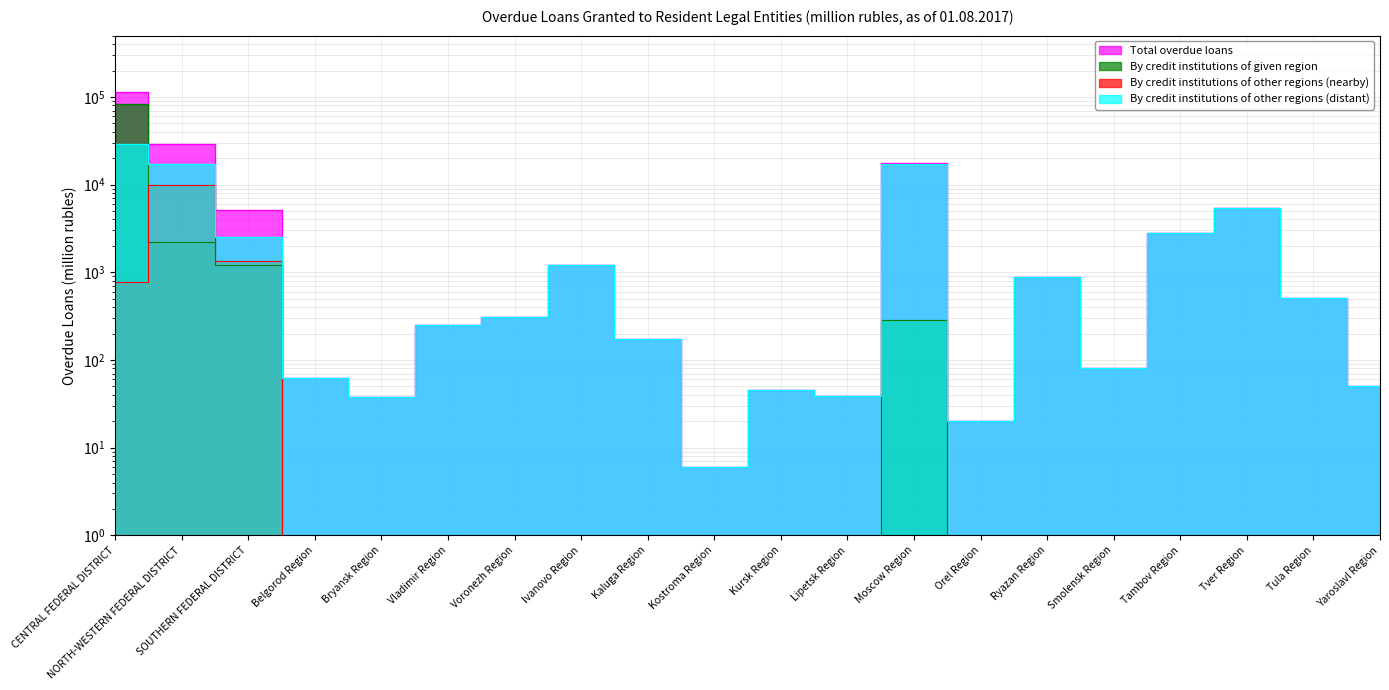

Which category has the lowest value in the By credit institutions of other regions (distant) series?

Kostroma Region